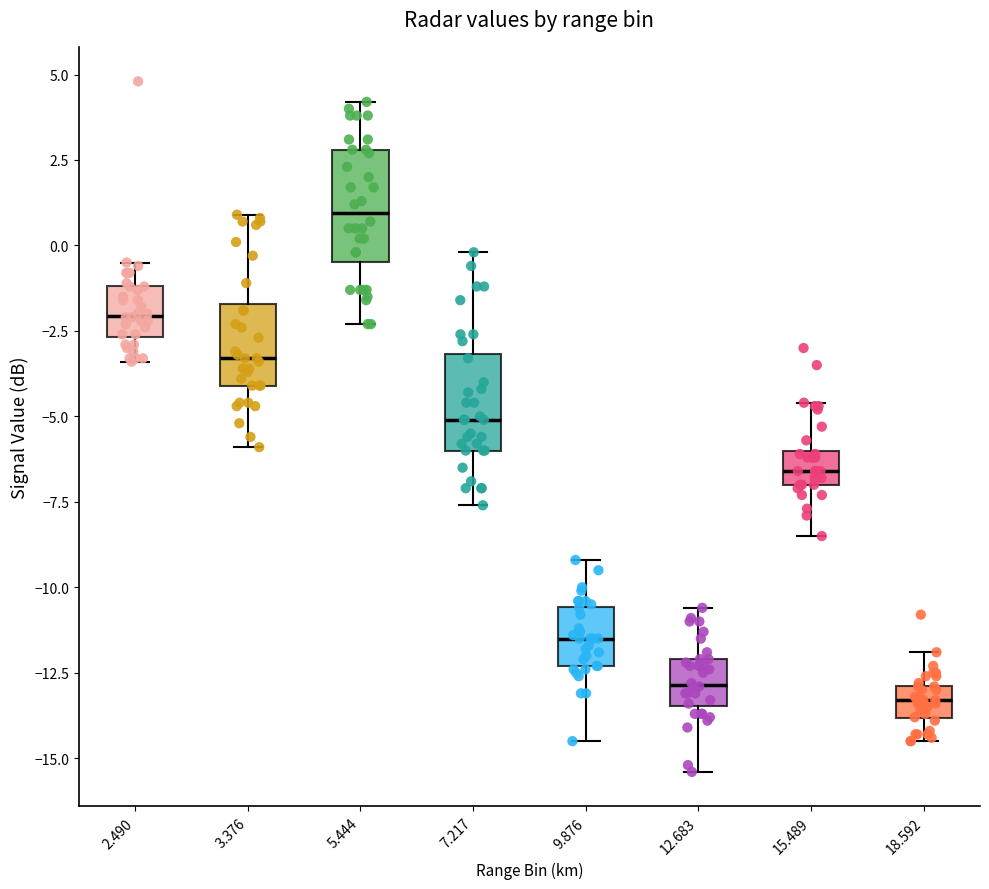

Reading left to right, transcribe this box plot: for each box, give where its median line is, the range the box spans, and where its two whiskers end, as read against the y-axis. The values are not printed on the chart, so give them approximately, as read against the axis.

2.490: median -2.0, box -2.5 to -1.0, whiskers -3.5 to -0.5
3.376: median -3.5, box -4.0 to -1.5, whiskers -6.0 to 1.0
5.444: median 1.0, box -0.5 to 3.0, whiskers -2.5 to 4.0
7.217: median -5.0, box -6.0 to -3.0, whiskers -7.5 to 0.0
9.876: median -11.5, box -12.5 to -10.5, whiskers -14.5 to -9.0
12.683: median -13.0, box -13.5 to -12.0, whiskers -15.5 to -10.5
15.489: median -6.5, box -7.0 to -6.0, whiskers -8.5 to -4.5
18.592: median -13.5, box -14.0 to -13.0, whiskers -14.5 to -12.0